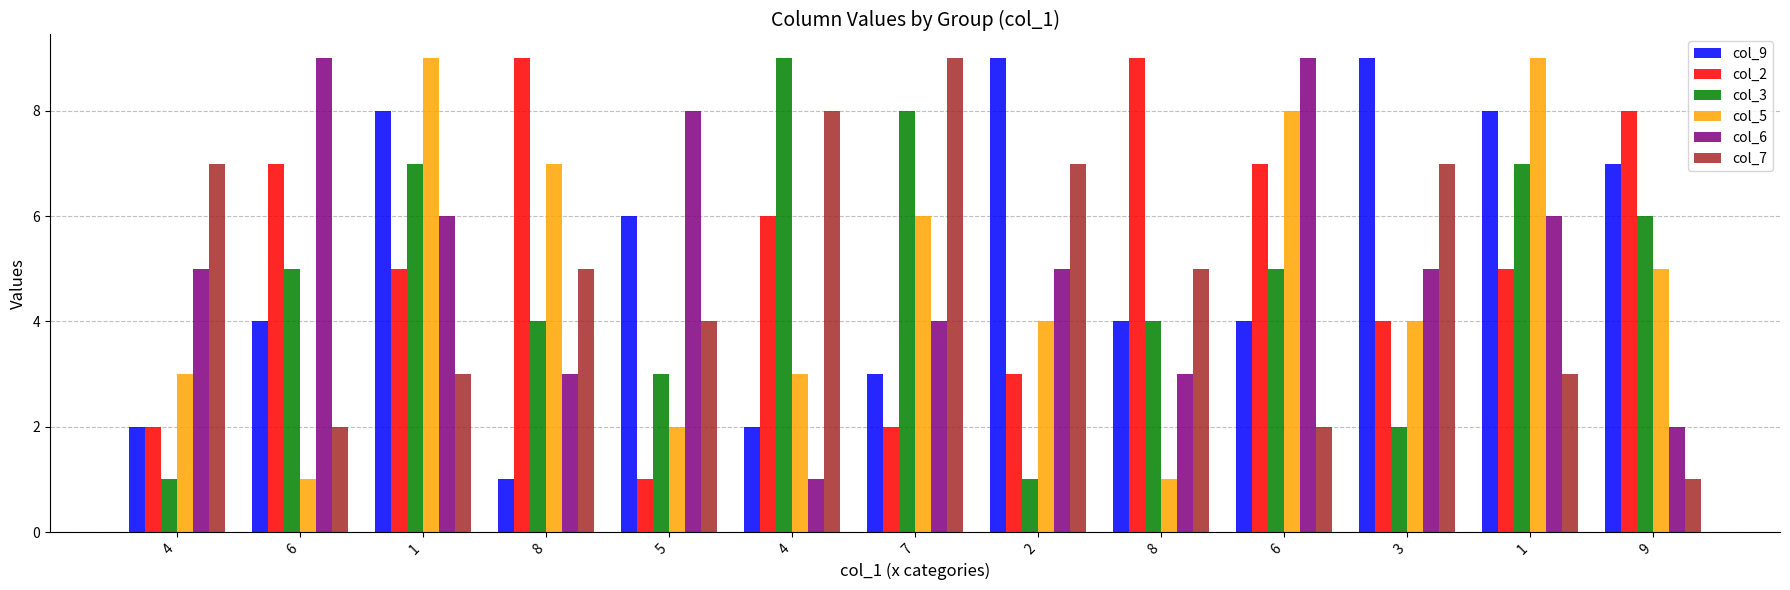

What is the difference between the highest and lowest values at 5?

7